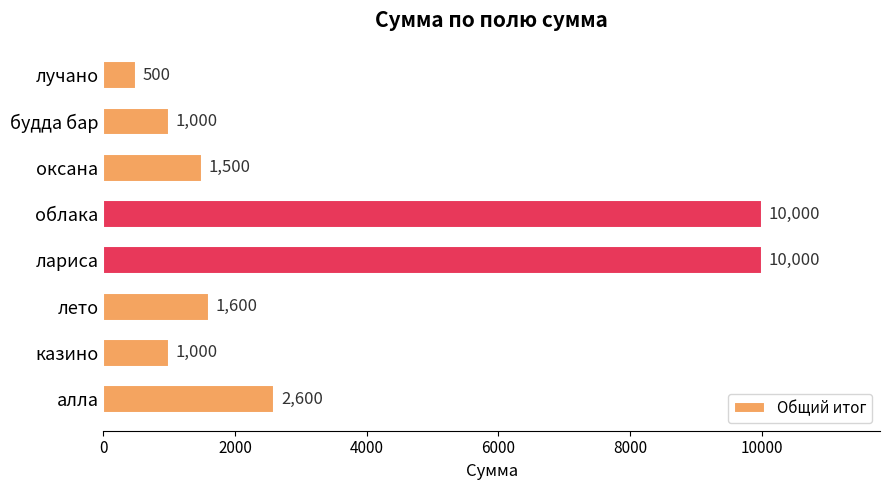

What value does the data have at оксана, to the nearest 100?

1500